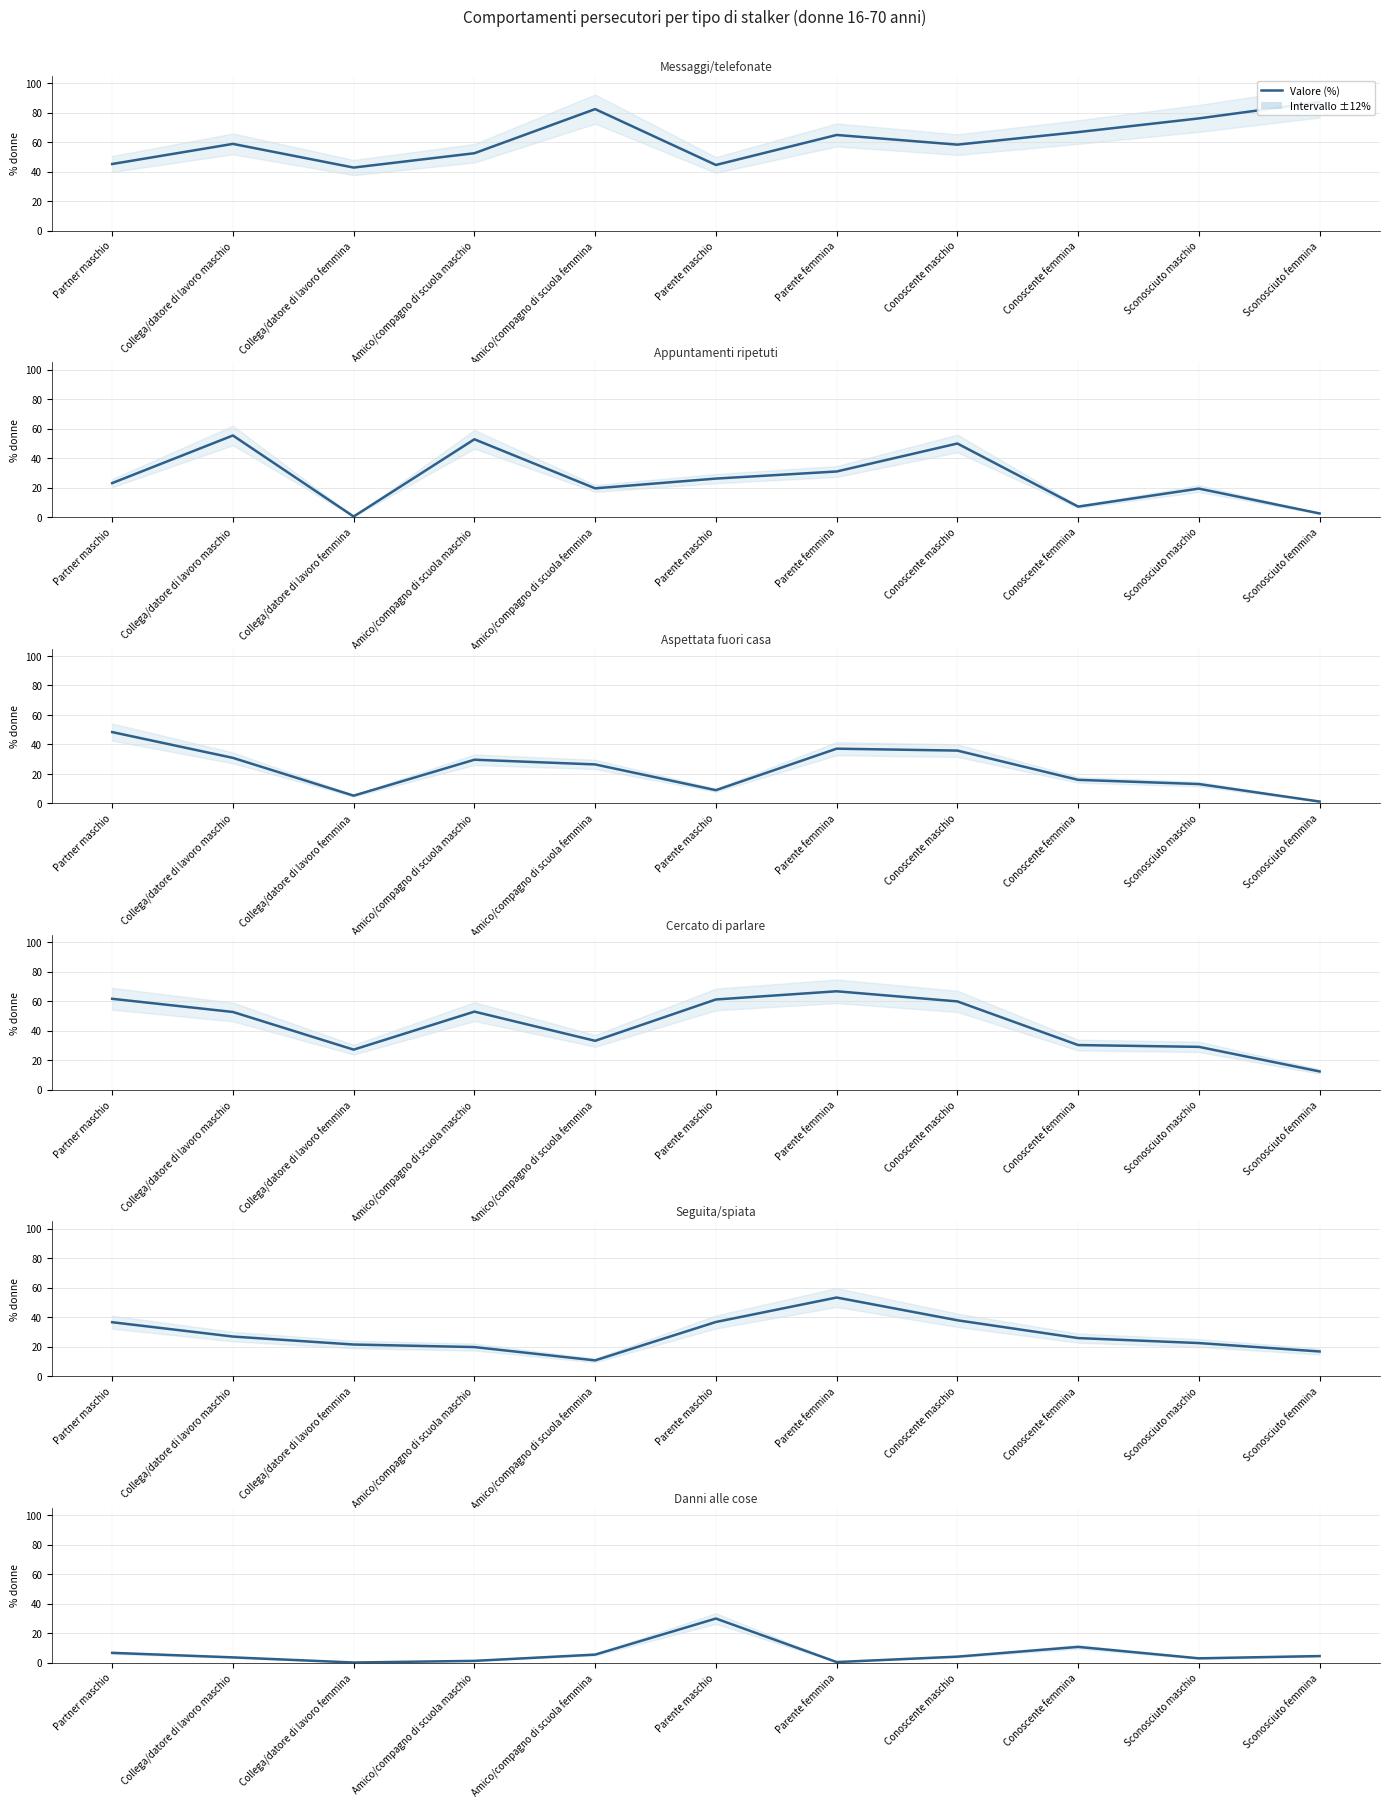

Rank the categories by Danni alle cose value from highest to lowest.

Parente maschio, Conoscente femmina, Partner maschio, Amico/compagno di scuola femmina, Sconosciuto femmina, Conoscente maschio, Collega/datore di lavoro maschio, Sconosciuto maschio, Amico/compagno di scuola maschio, Parente femmina, Collega/datore di lavoro femmina